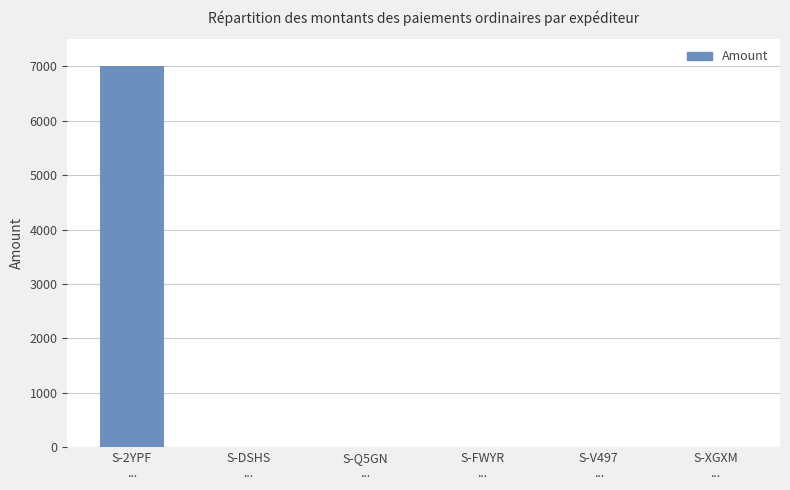

Reading right to left, list all the values displayed in this chart.

S-XGXM
...=0.3	S-V497
...=0.3	S-FWYR
...=0.3	S-Q5GN
...=0.3	S-DSHS
...=0.3	S-2YPF
...=7000.3